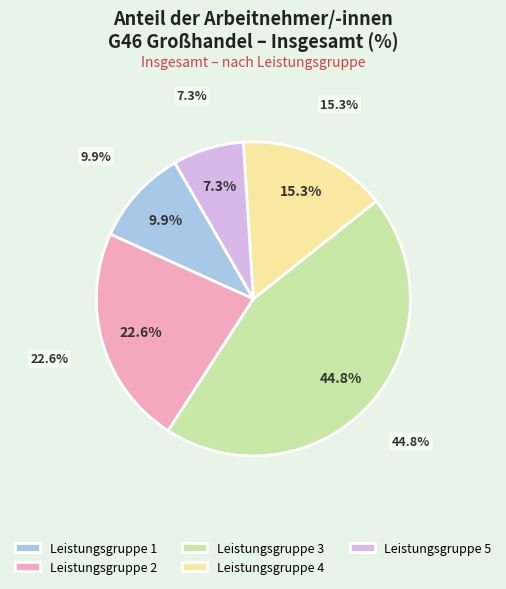

Which has a higher value, Leistungsgruppe 2 or Leistungsgruppe 4?

Leistungsgruppe 2